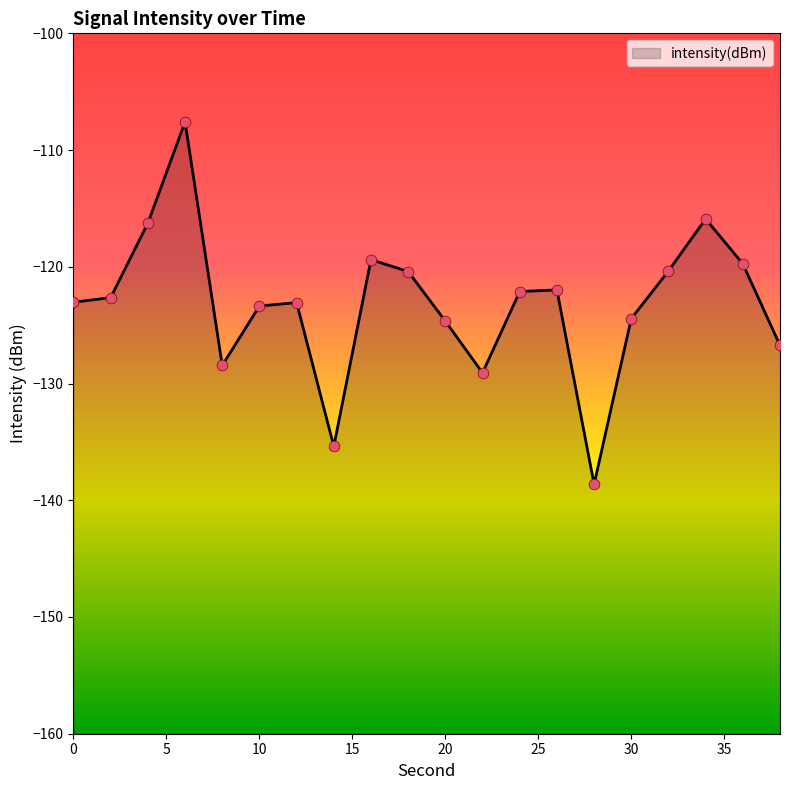

Between 2 and 38, which is larger?

2